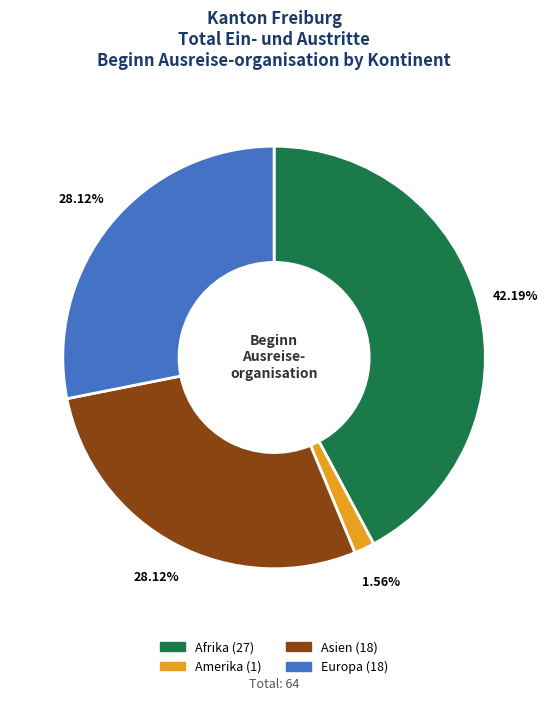

Does any single category account for the majority?

No